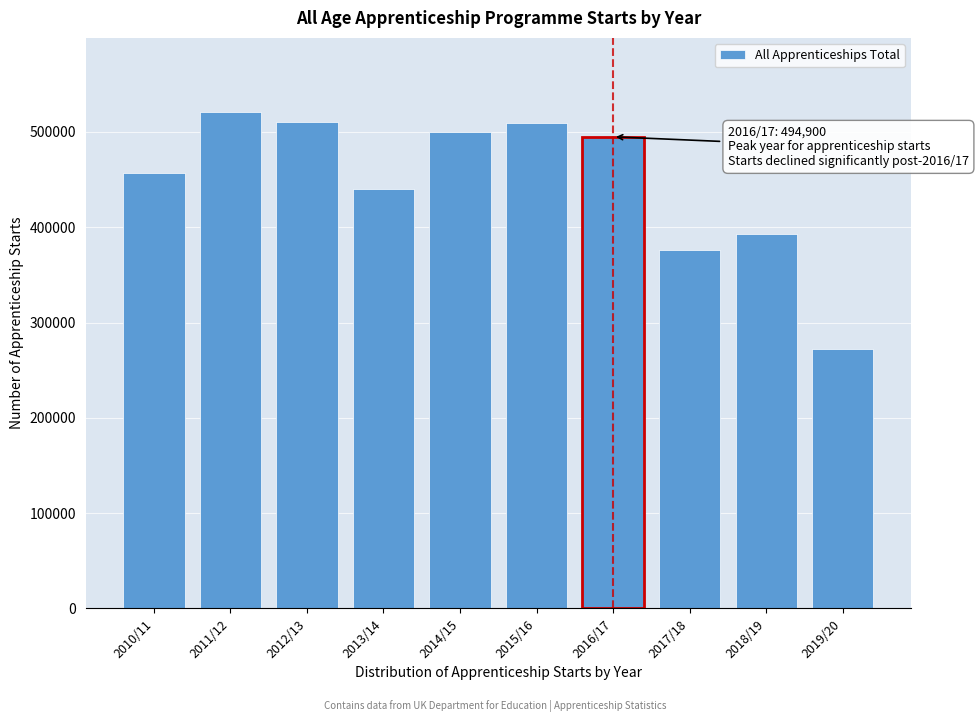

Is it true that the value at 2012/13 is 253298?

False